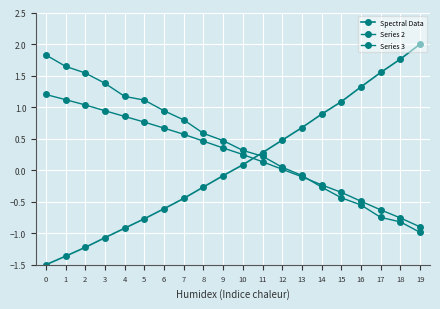

What is the value of the Series 3 point at the 7th from the left?

0.9